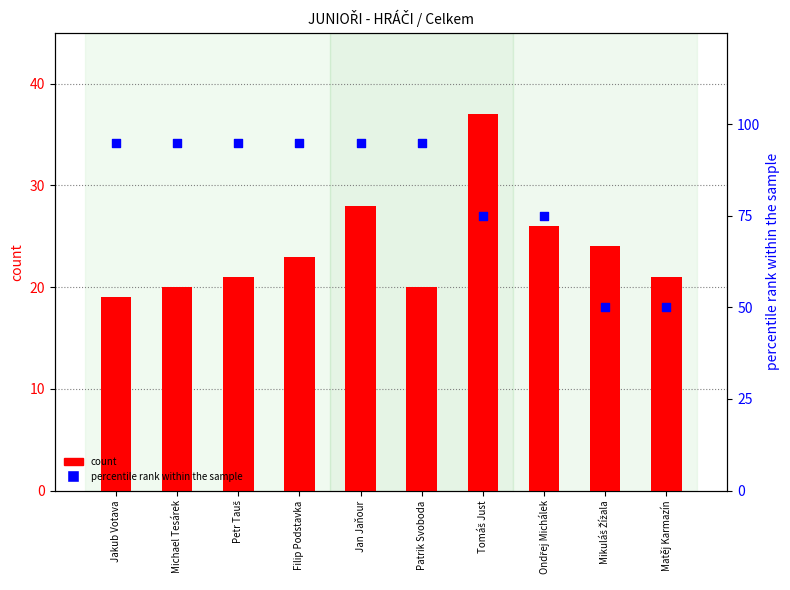

Which series has the largest Y range (max minus min)?

percentile rank within the sample